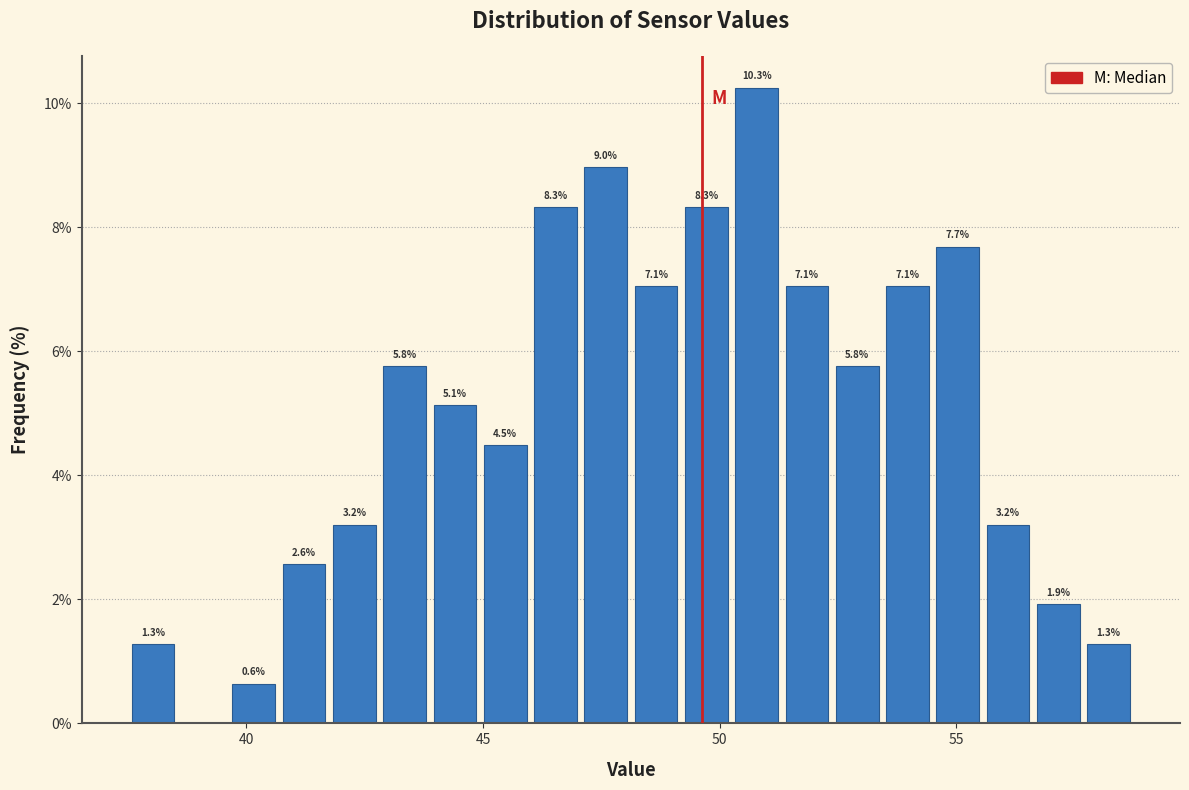

Around what value on the x-axis is the tallest bar? Give the approximate position of its centre, as read against the axis.

51.0